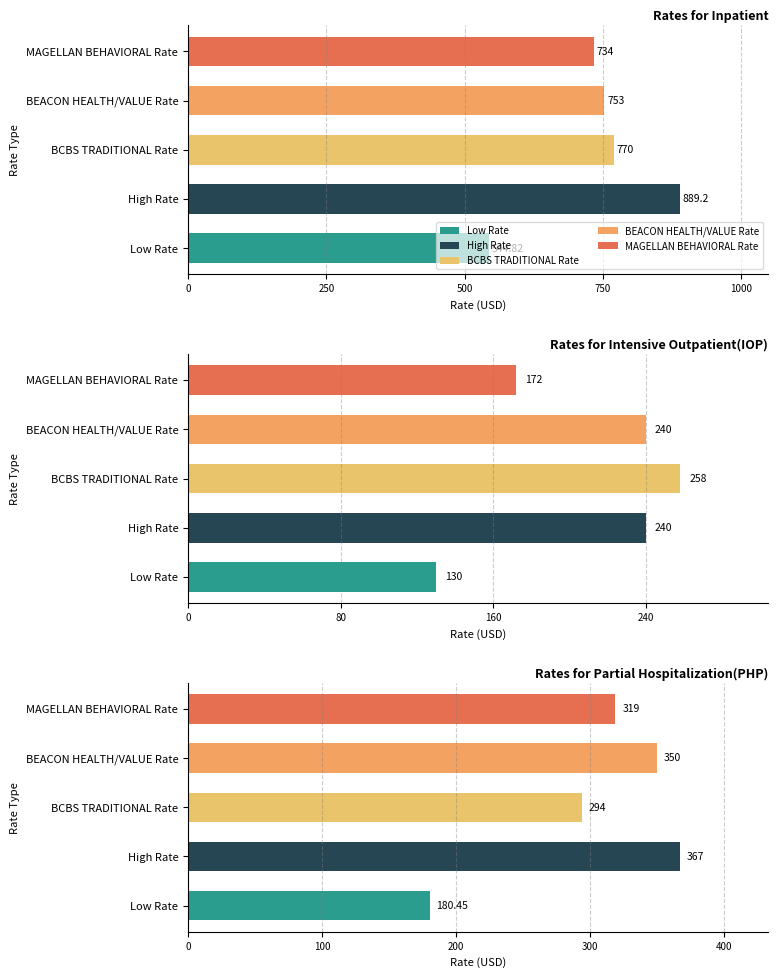

What is the difference between the BCBS TRADITIONAL Rate values at Intensive Outpatient(IOP) and Partial Hospitalization(PHP)?

36.0